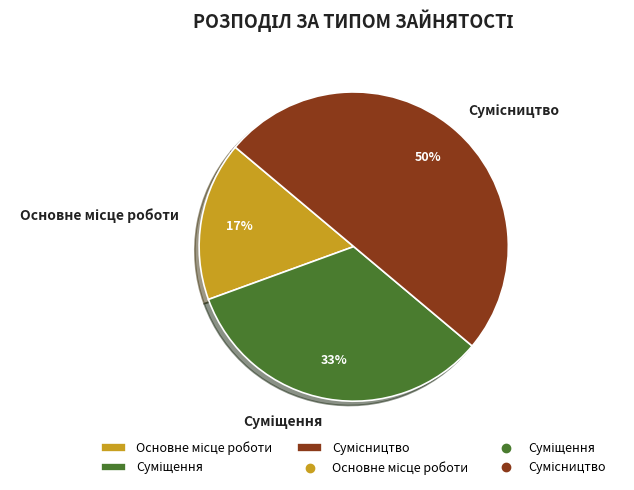

To the nearest percent, what is the difference between the largest and smallest slice percentages?

33%